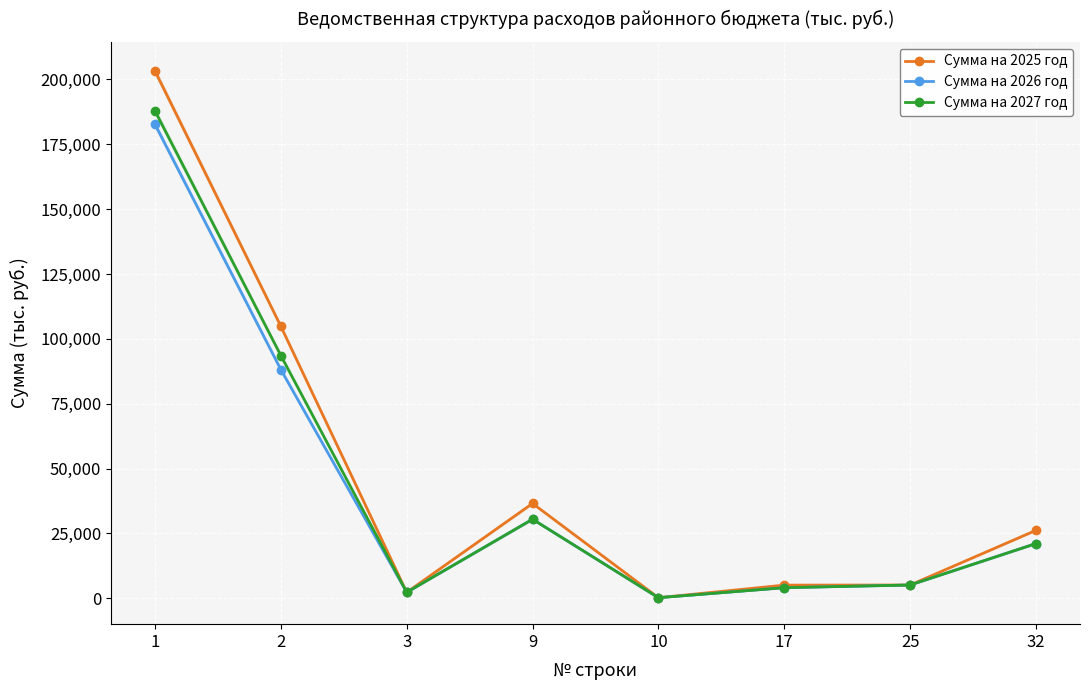

How many lines are shown in the chart?

3